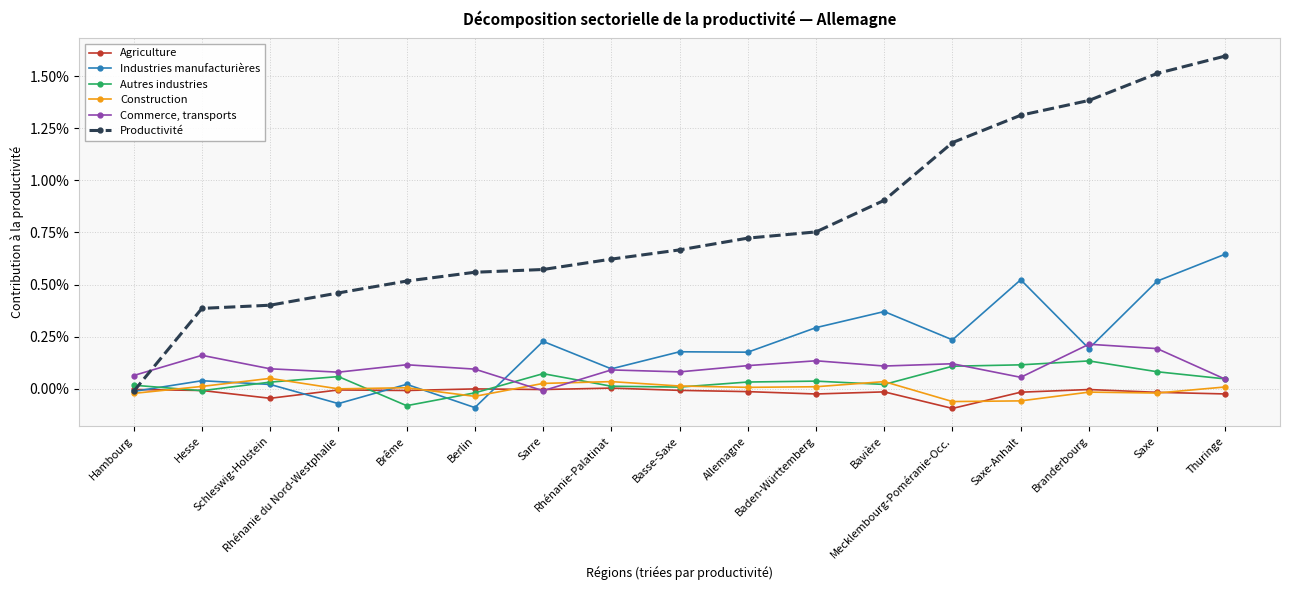

In Commerce, transports, how many points are lower than both neighbors (excluding endpoints)?

5